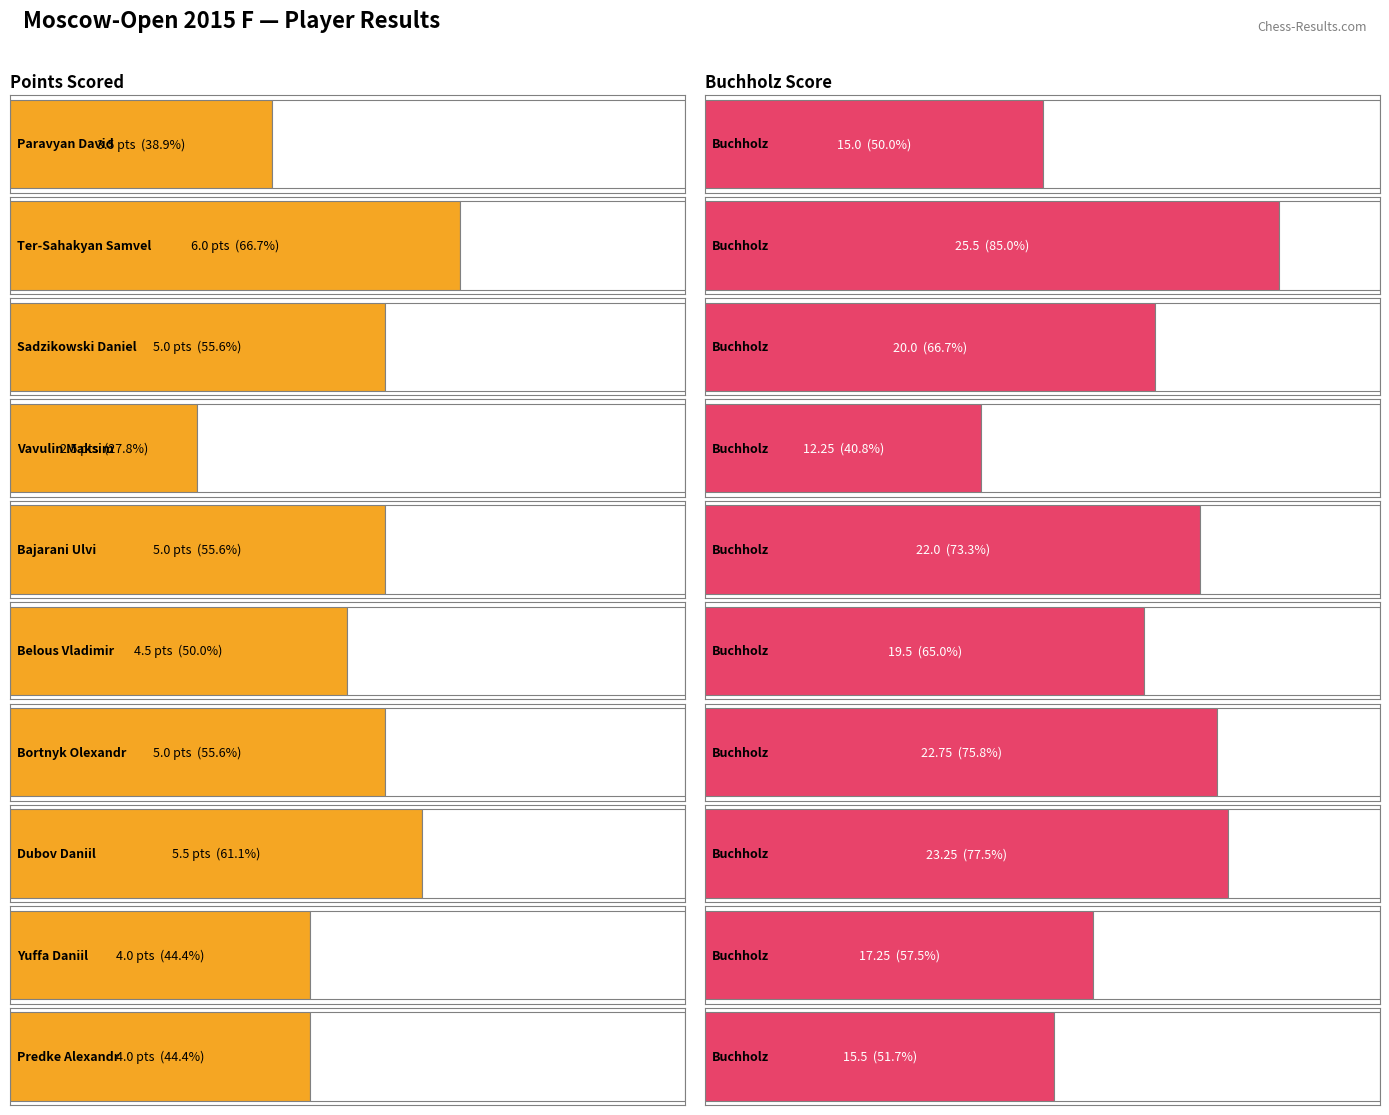

How many bars are there in each group?

2